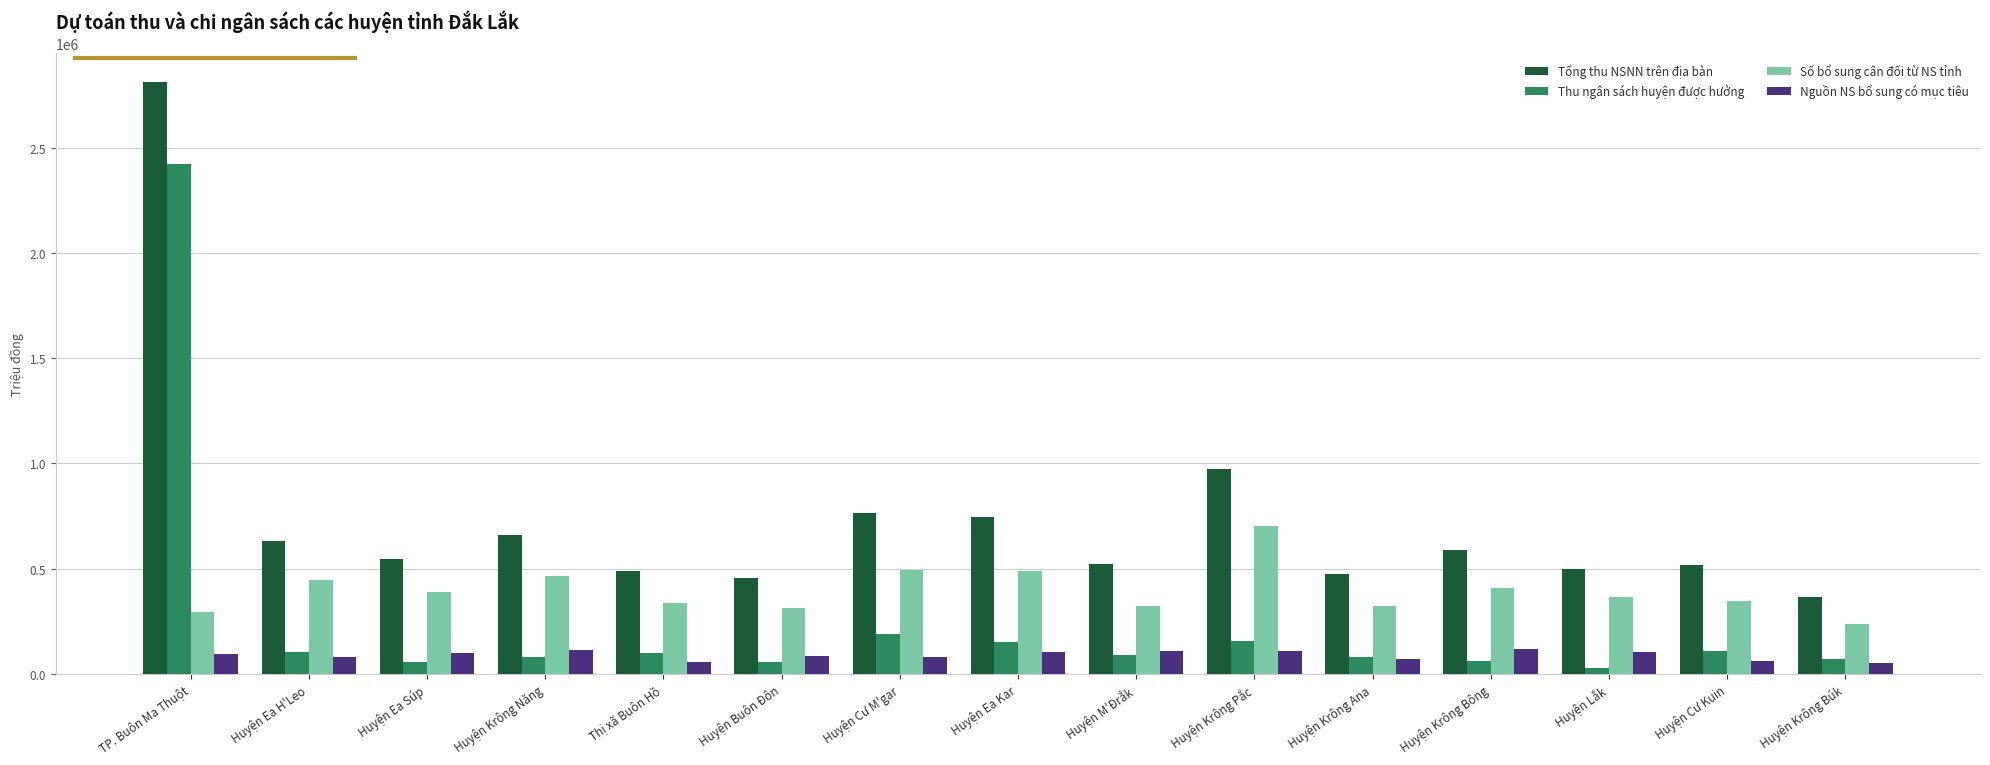

What is the average value of the Thu ngân sách huyện được hưởng series?

250555